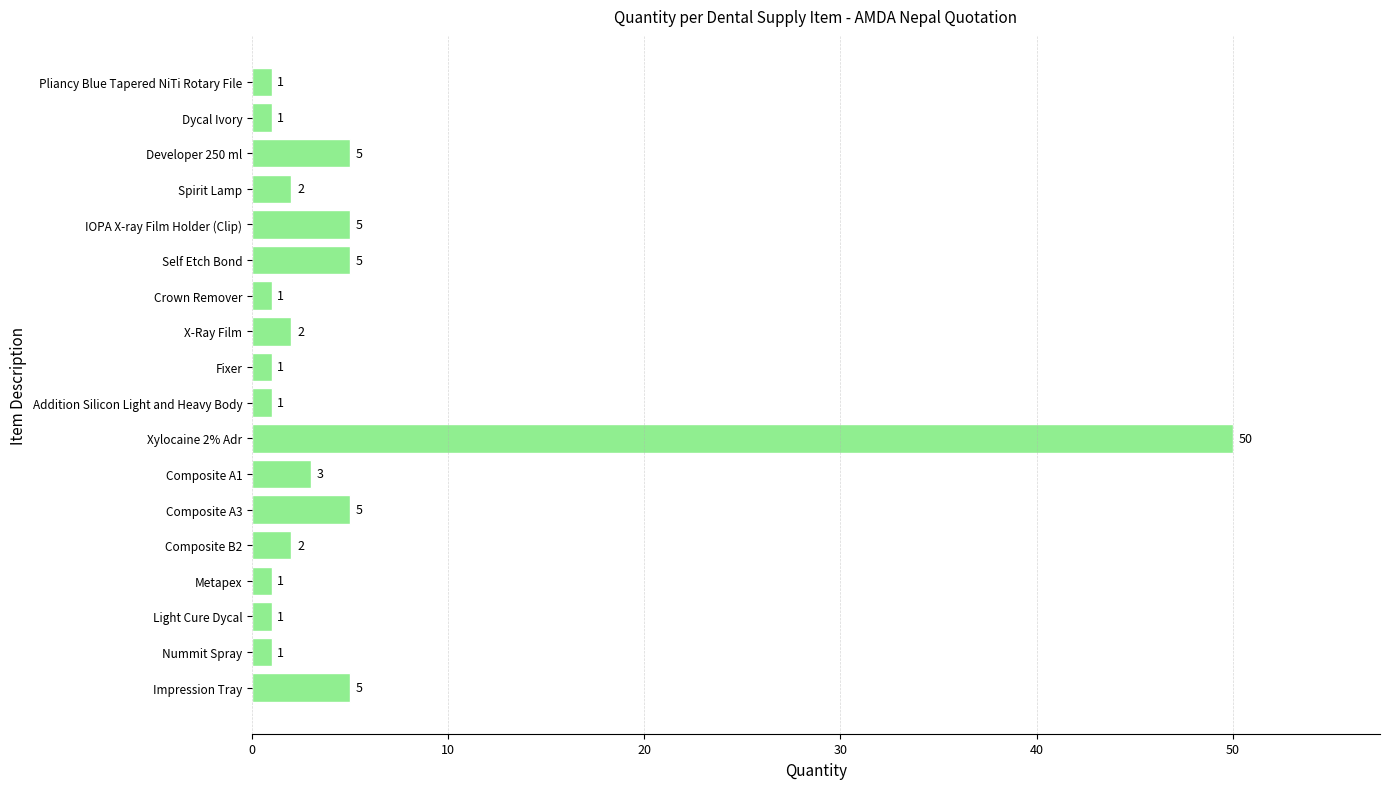

The chart shows a value of 1 at Addition Silicon Light and Heavy Body. True or false?

True